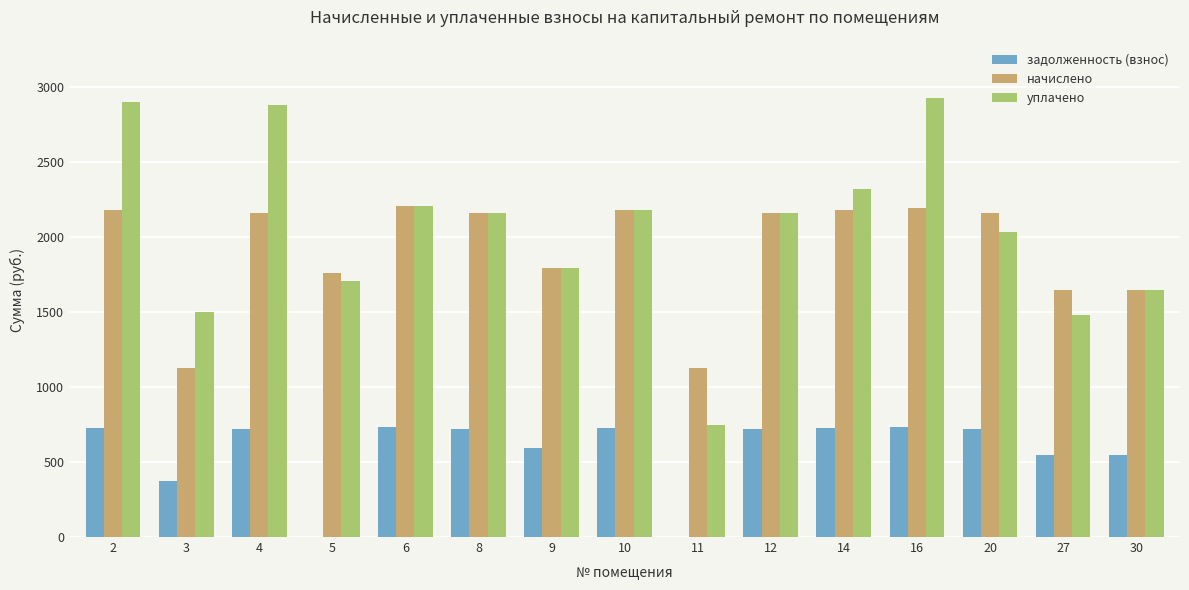

Where is задолженность (взнос) nearest to the value 368?

3